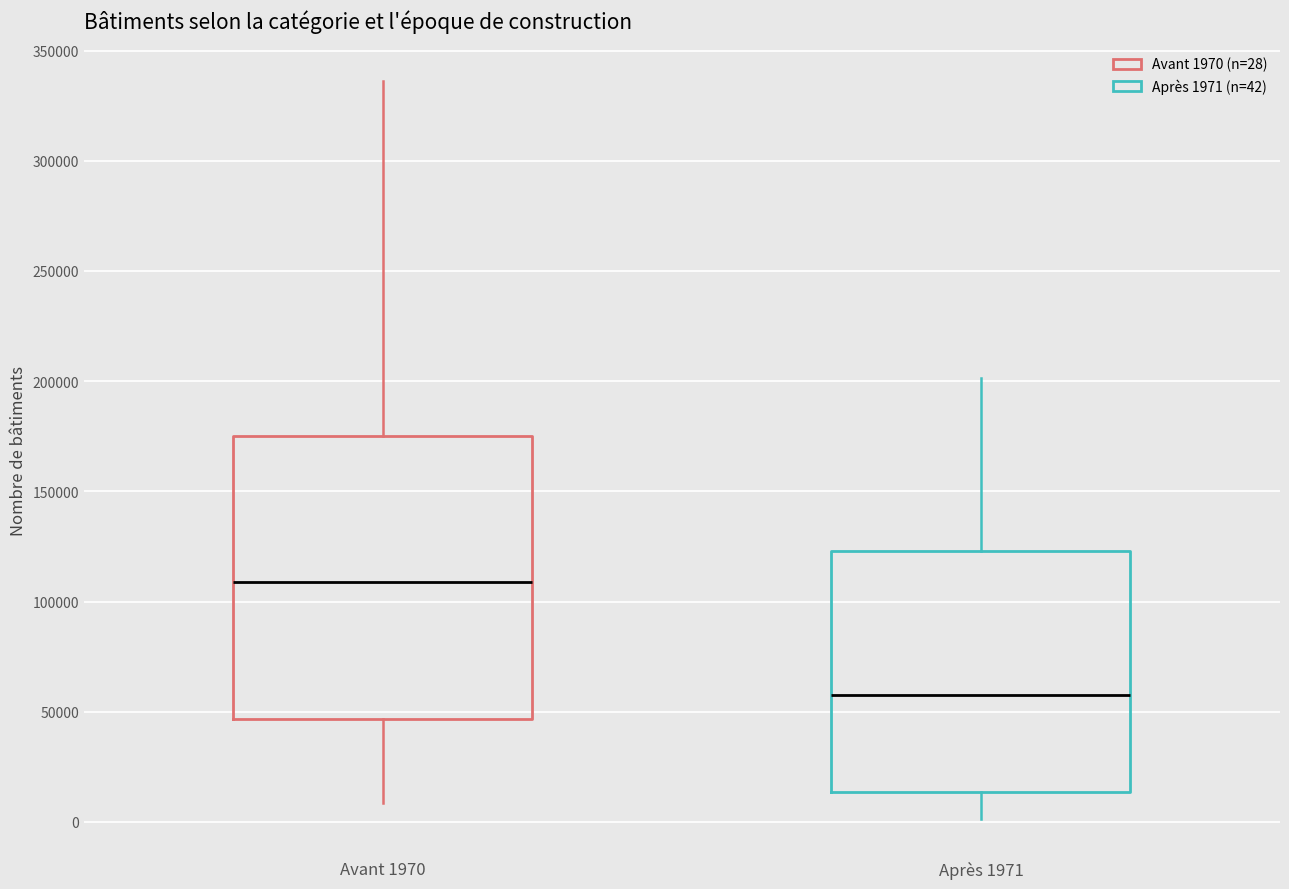

Reading left to right, read every box against the y-axis: the position of its median line, the range the box covers, and the ends of its whiskers. The values are not printed on the chart, so give them approximately, as read against the axis.

Avant 1970: median 110000, box 45000 to 175000, whiskers 10000 to 335000
Après 1971: median 55000, box 15000 to 125000, whiskers 0 to 200000